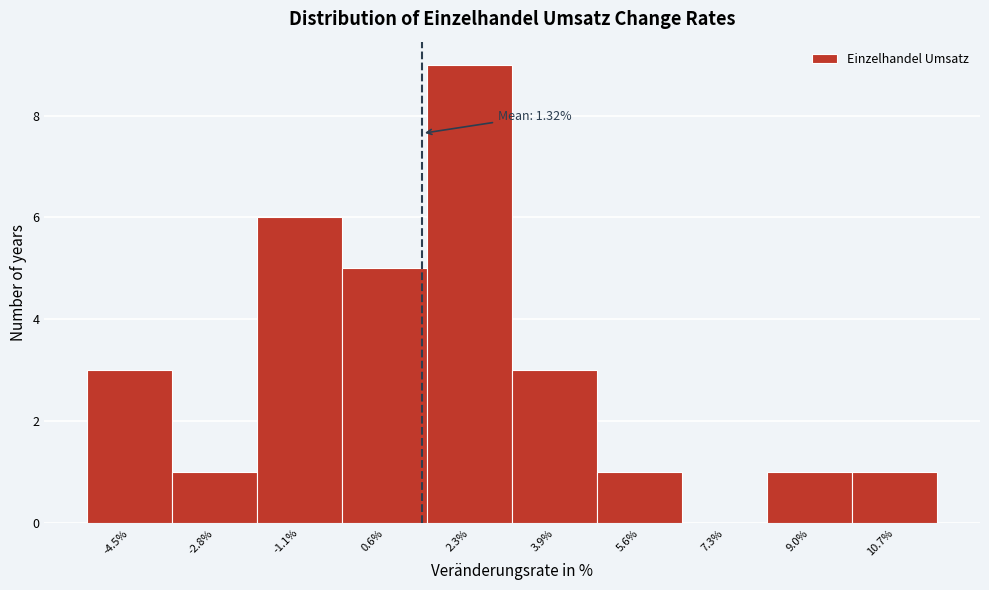

Which range on the x-axis has the tallest bar?

1.42 to 3.10